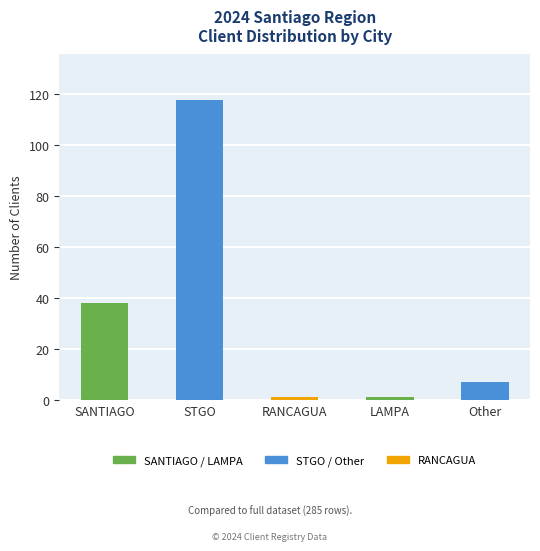

What is the approximate value at LAMPA?

1